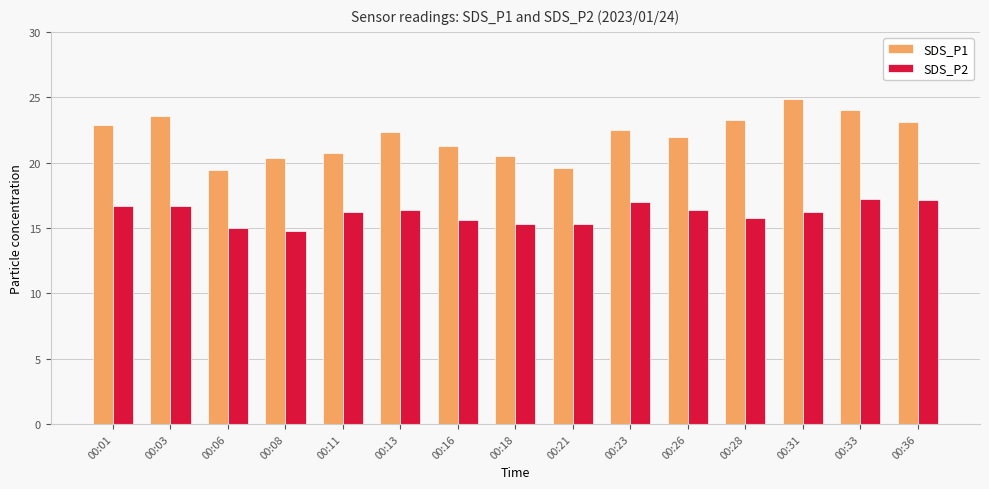

What is the smallest value displayed?

14.8